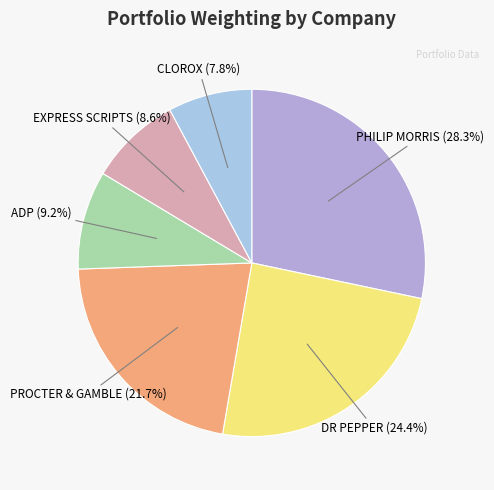

Which slice is the largest?

PHILIP MORRIS INTL INC